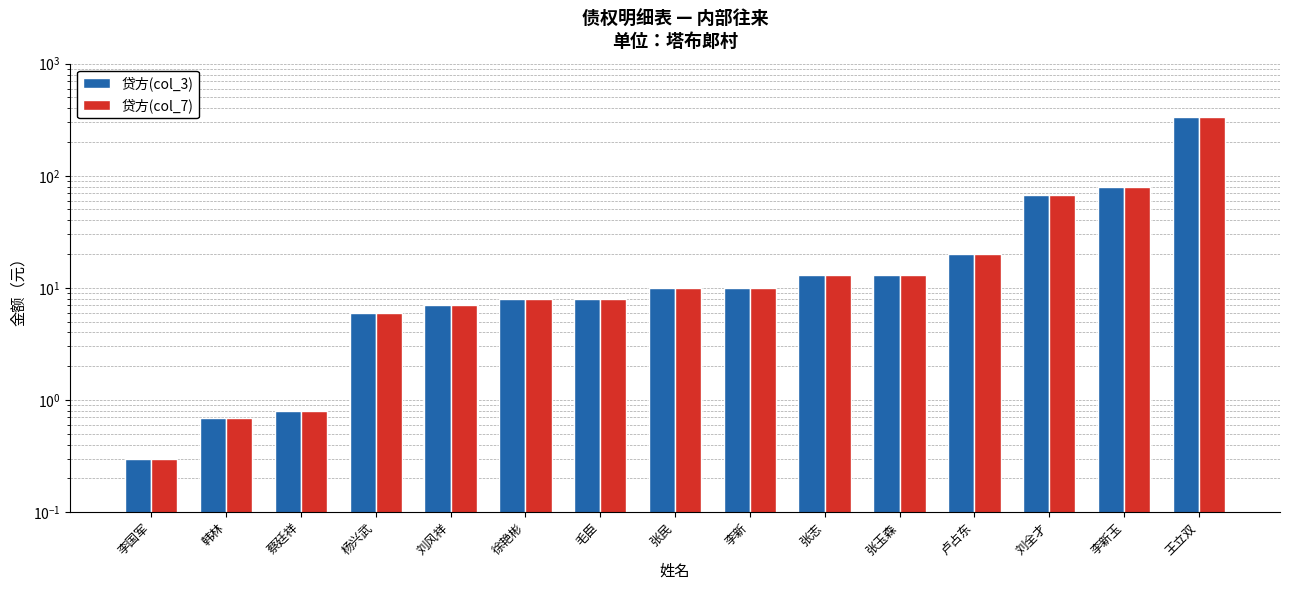

How many series are shown in this chart?

2